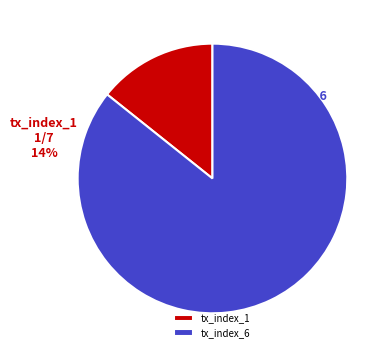

Between tx_index_1 and tx_index_6, which is larger?

tx_index_6